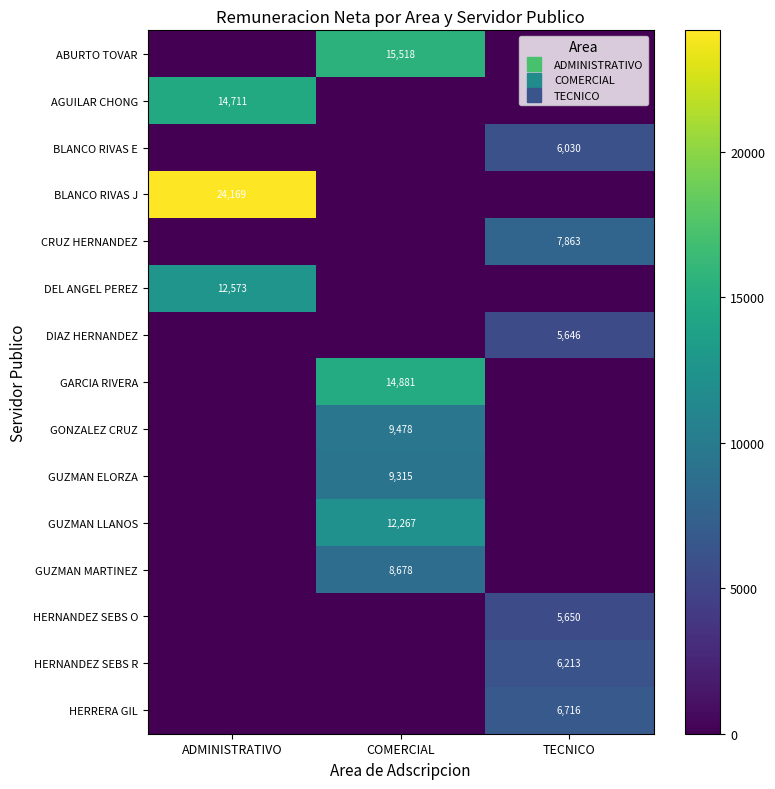

What is the sum of all HERNANDEZ SEBS O values?

5650.4